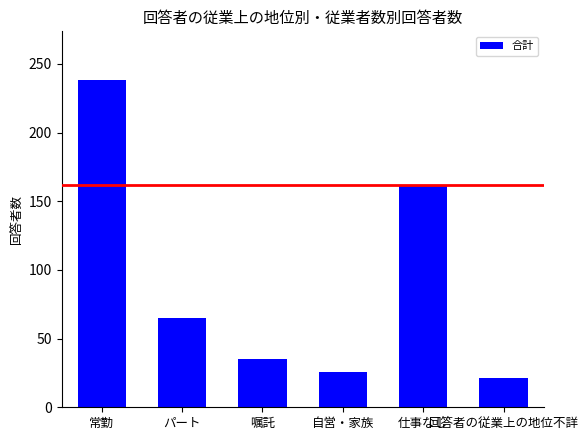

List the labels in order of value, smallest first.

回答者の従業上の地位不詳, 自営・家族, 嘱託, パート, 仕事なし, 常勤